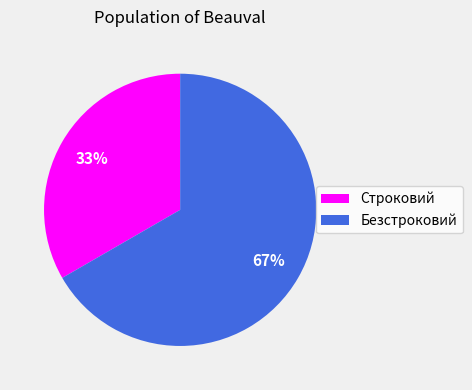

Rank the categories by value from highest to lowest.

Безстроковий, Строковий